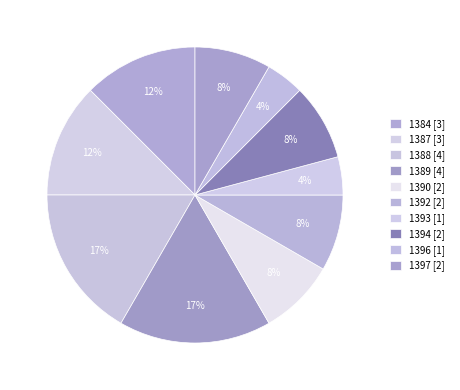

How many segments does this pie chart have?

10